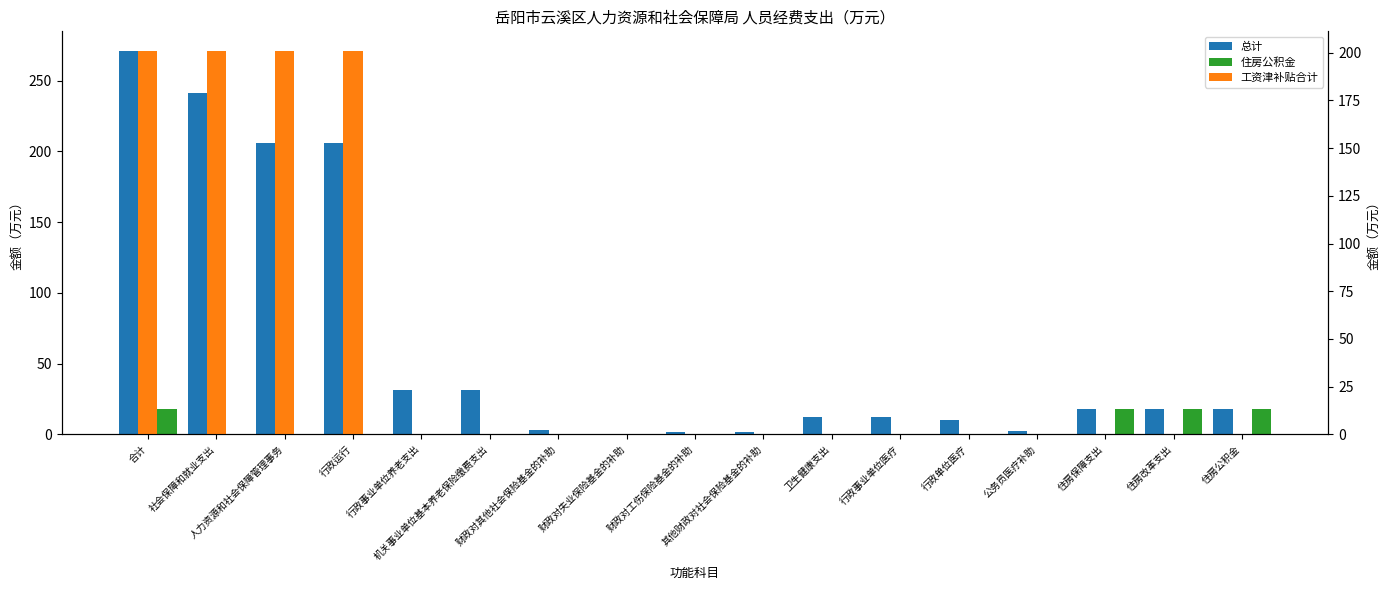

True or false: 总计 has a value of 13.8 at 行政单位医疗.

False